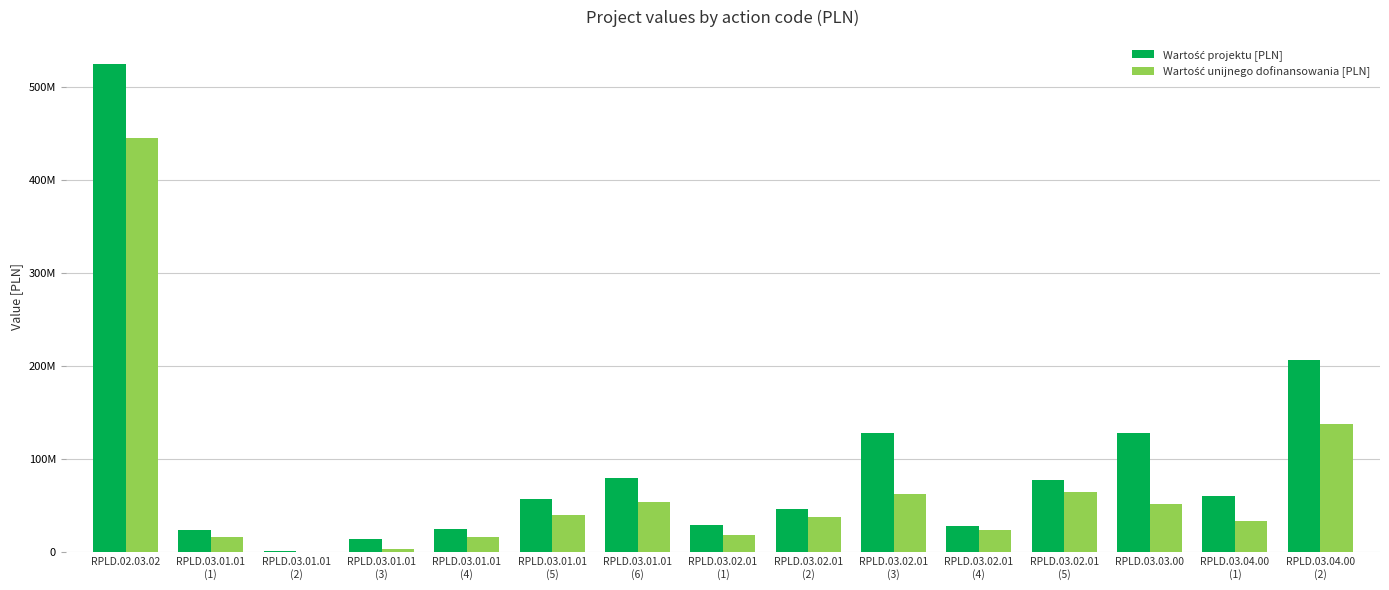

What is the minimum value for Wartość projektu [PLN]?

1705133.2